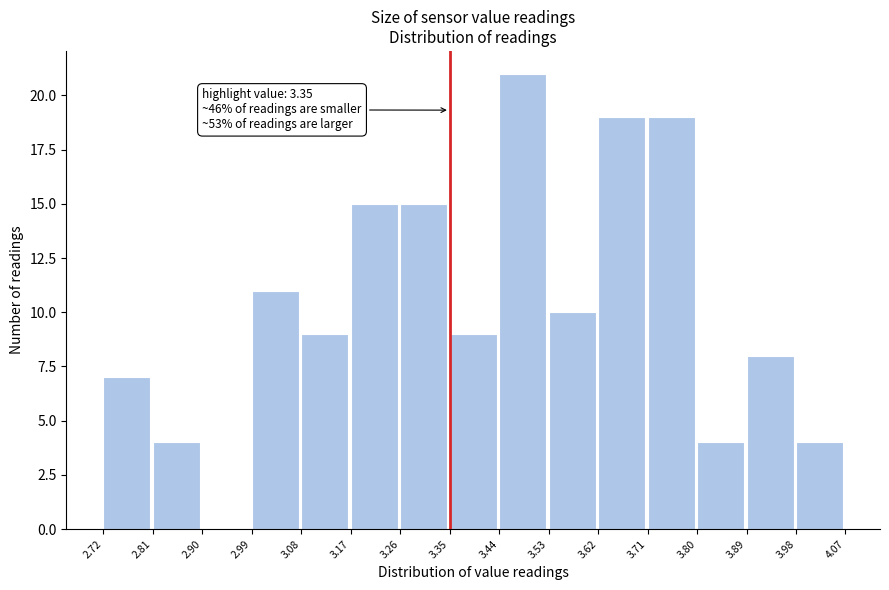

Over which range of the x-axis is the bar tallest?

3.44 to 3.53